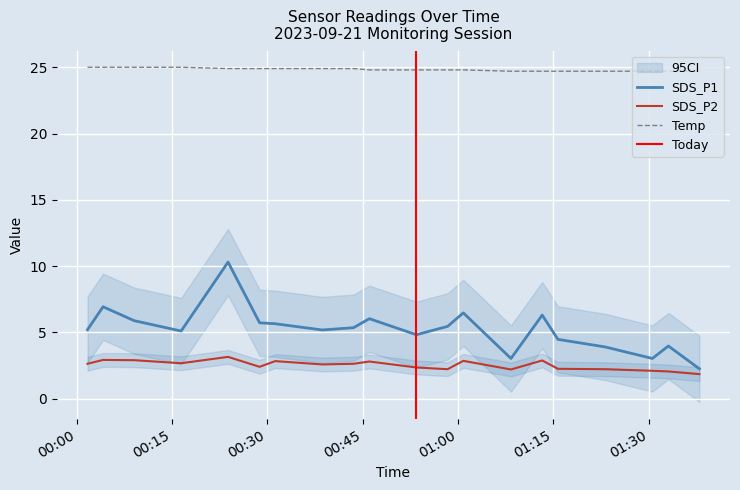

True or false: SDS_P1 and Temp intersect in this chart.

False